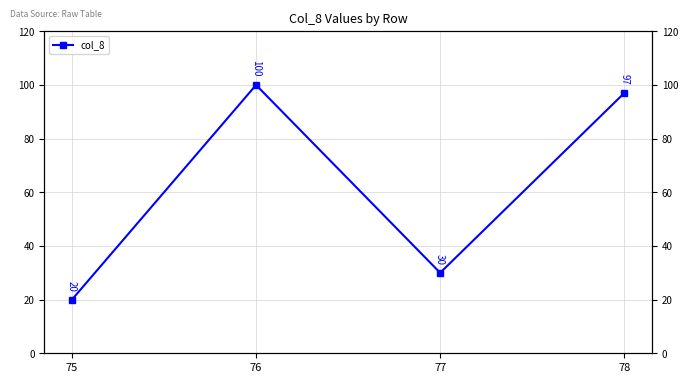

True or false: the data shows 20 at 75.

True